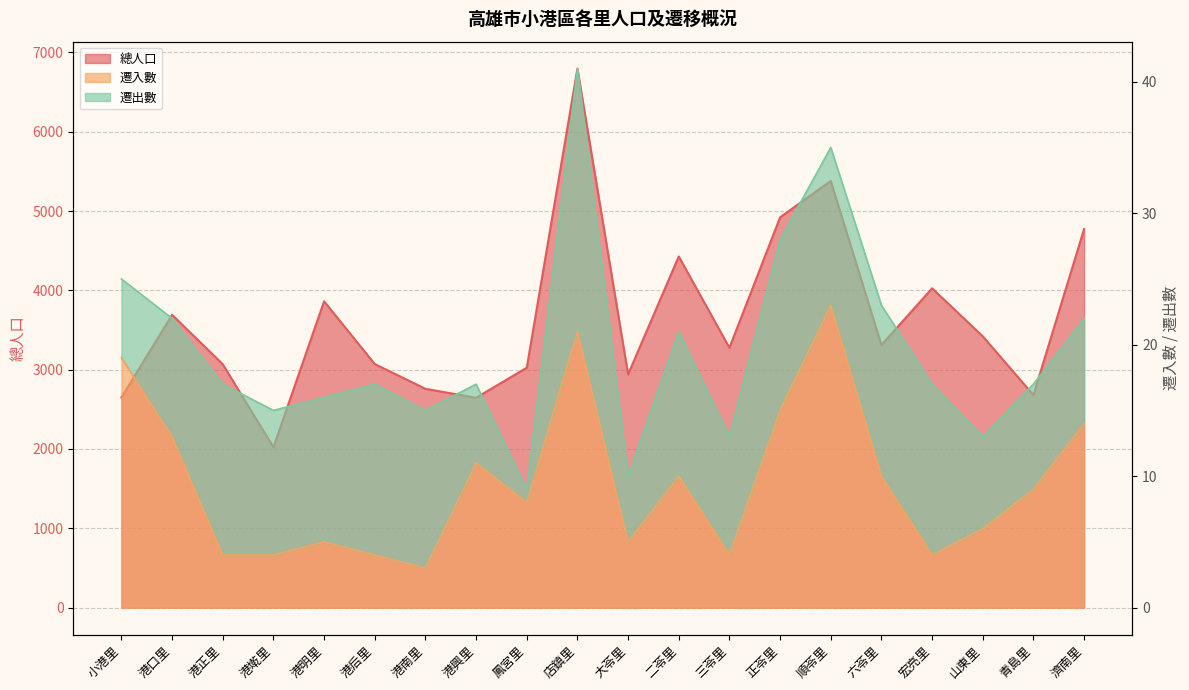

True or false: 遷入數 and 總人口 intersect in this chart.

False